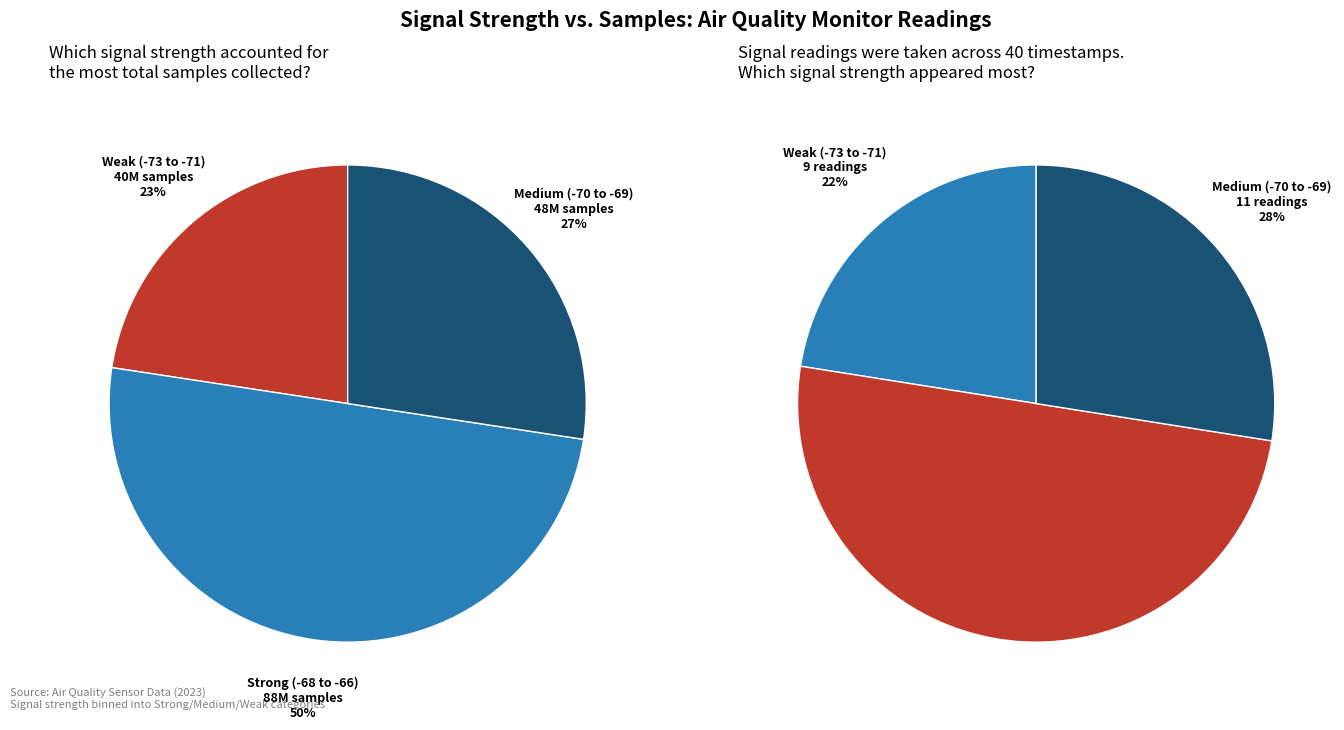

Is there any slice that represents more than half of the pie?

No